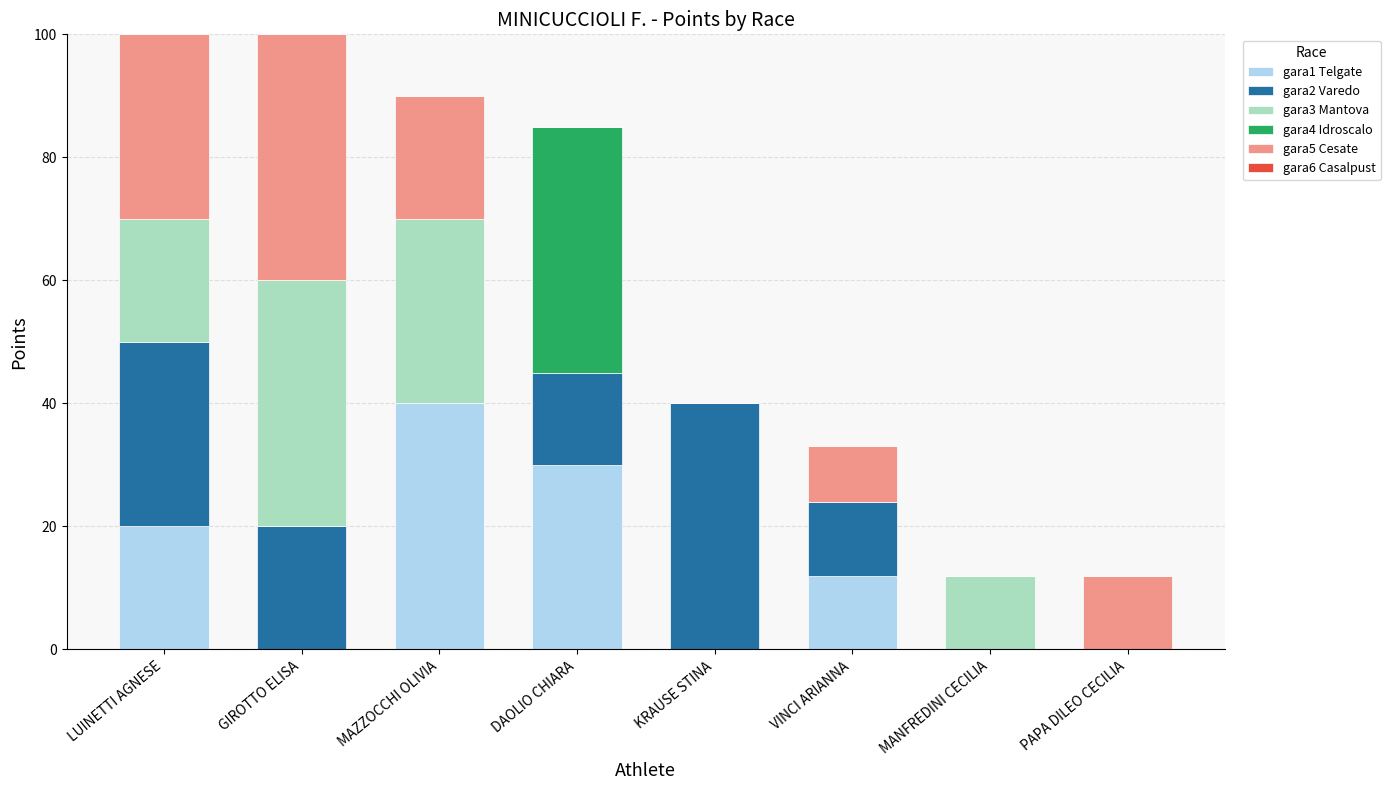

What is the total value across all series at KRAUSE STINA?

40